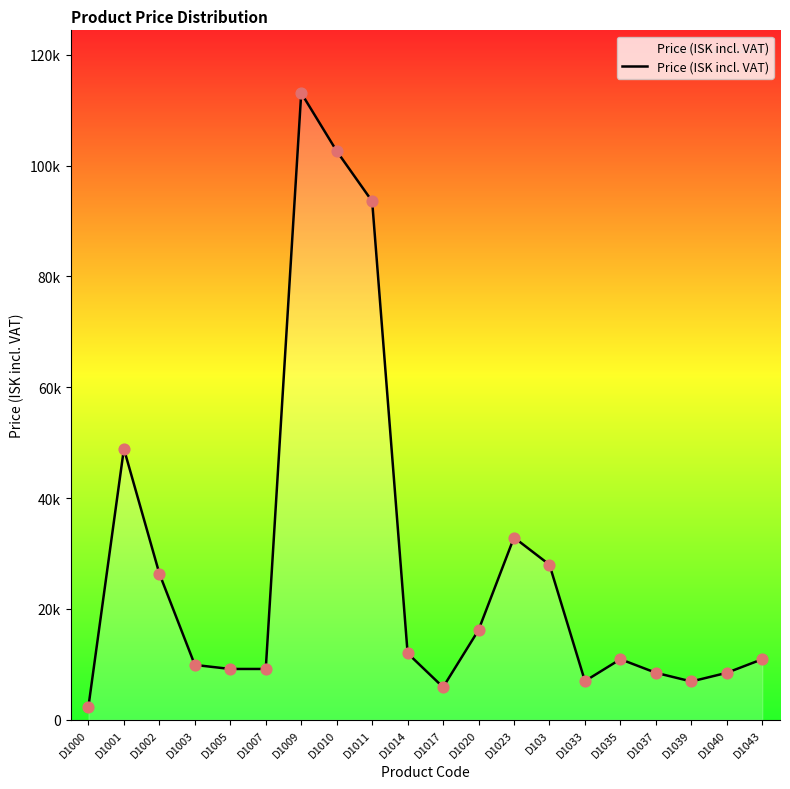

Does the chart have visible grid lines?

No